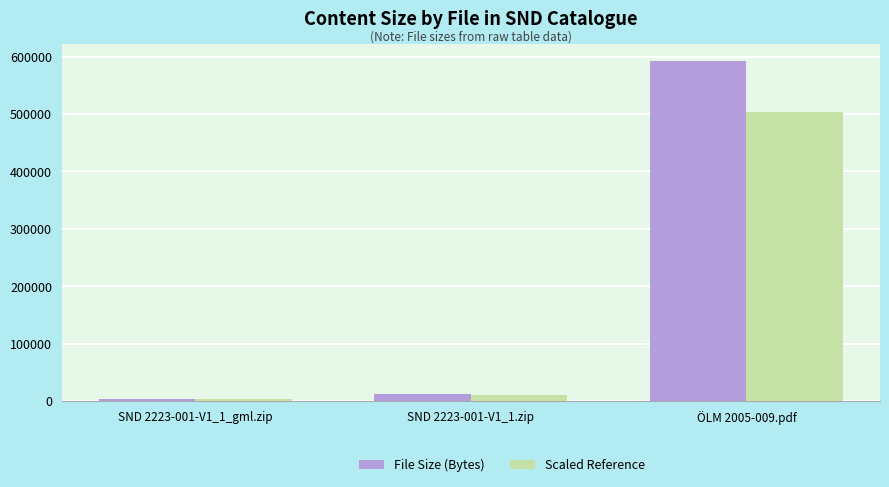

Where is Scaled Reference nearest to the value 253189?

SND 2223-001-V1_1.zip